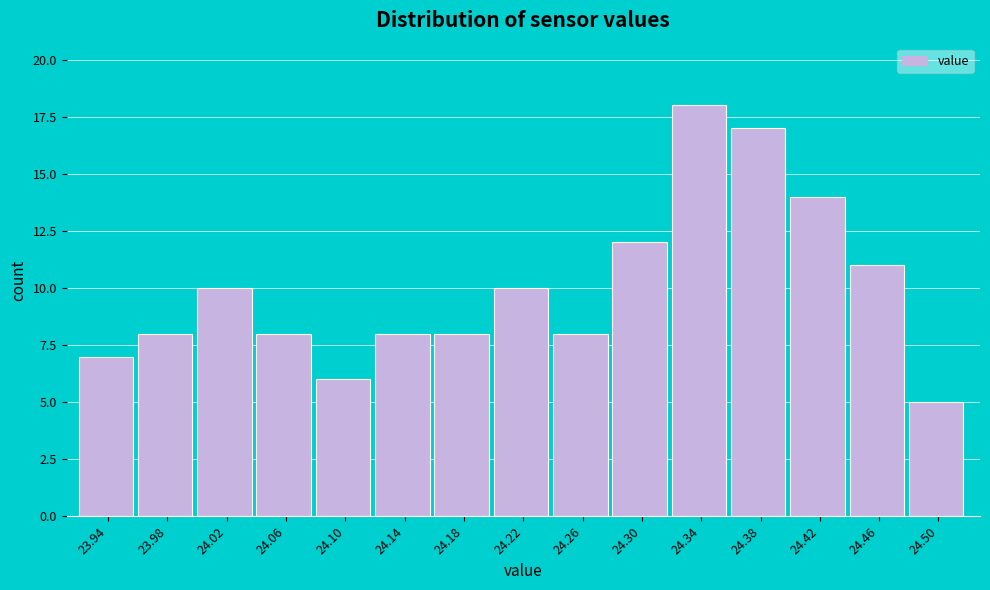

Reading left to right, transcribe this chart: for each bar, give the range it covers on the x-axis and its height. The values are not printed on the chart, so give them approximately, as read against the axis.

23.92 to 23.96: 7
23.96 to 24.00: 8
24.00 to 24.04: 10
24.04 to 24.08: 8
24.08 to 24.12: 6
24.12 to 24.16: 8
24.16 to 24.20: 8
24.20 to 24.24: 10
24.24 to 24.28: 8
24.28 to 24.32: 12
24.32 to 24.36: 18
24.36 to 24.40: 17
24.40 to 24.44: 14
24.44 to 24.48: 11
24.48 to 24.52: 5